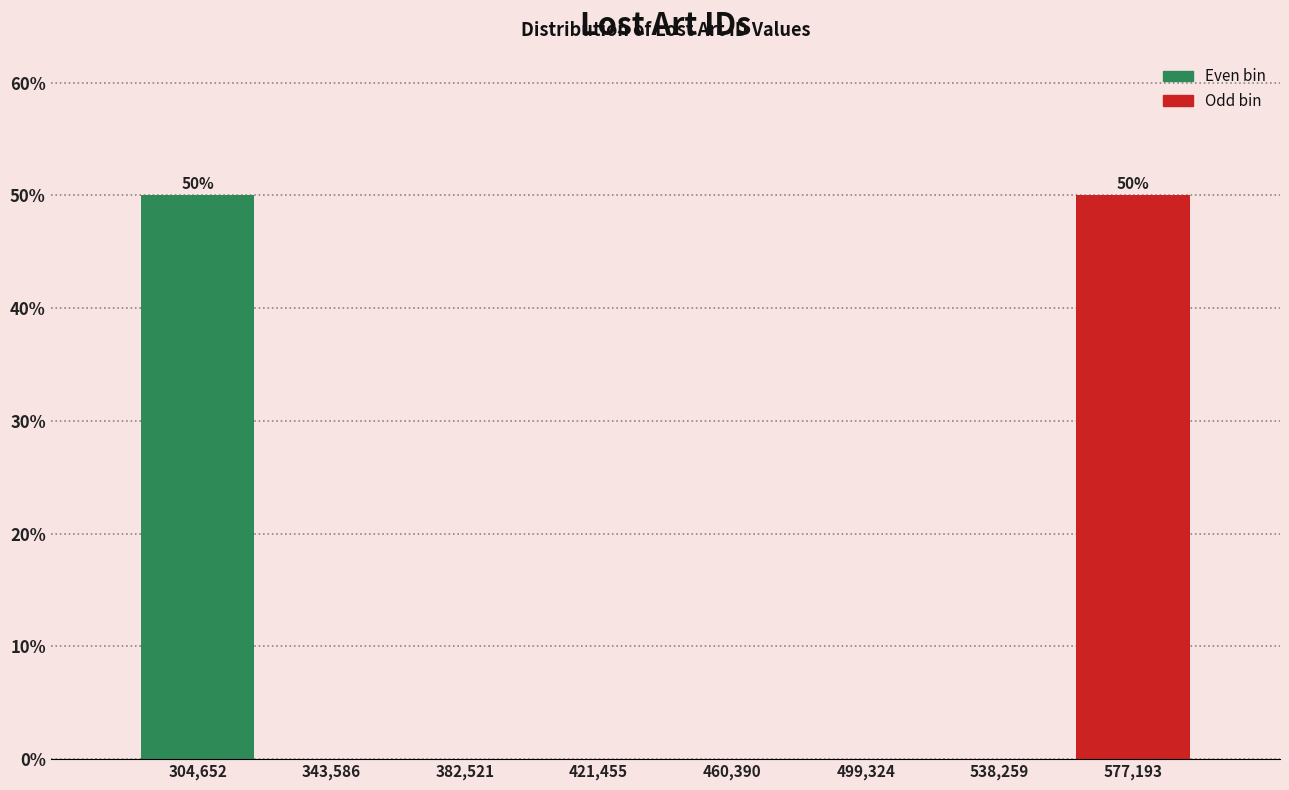

Reading left to right, list all the values displayed in this chart.

304,652=50	343,586=0	382,521=0	421,455=0	460,390=0	499,324=0	538,259=0	577,193=50